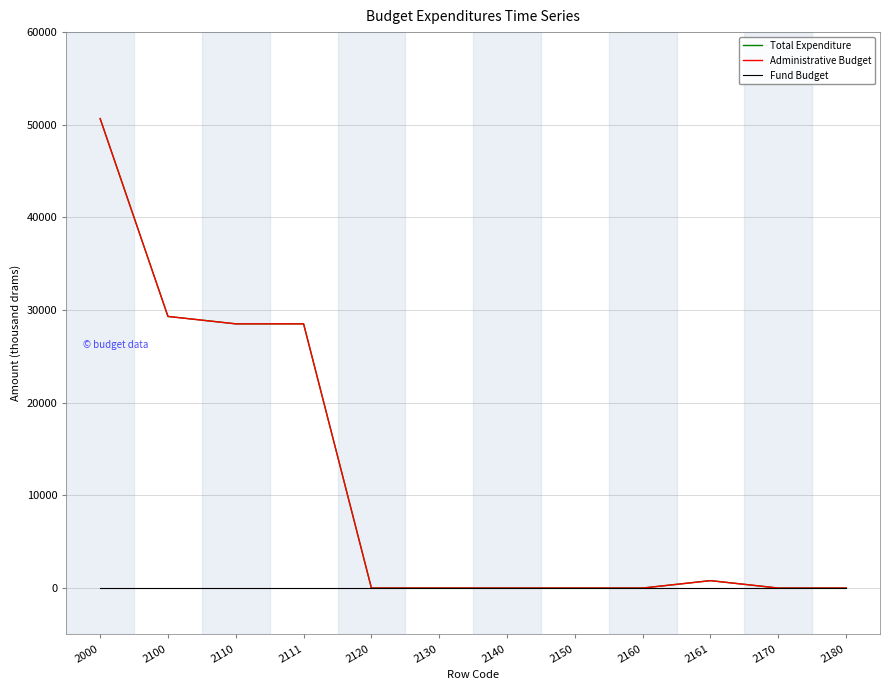

Does the chart have visible grid lines?

Yes